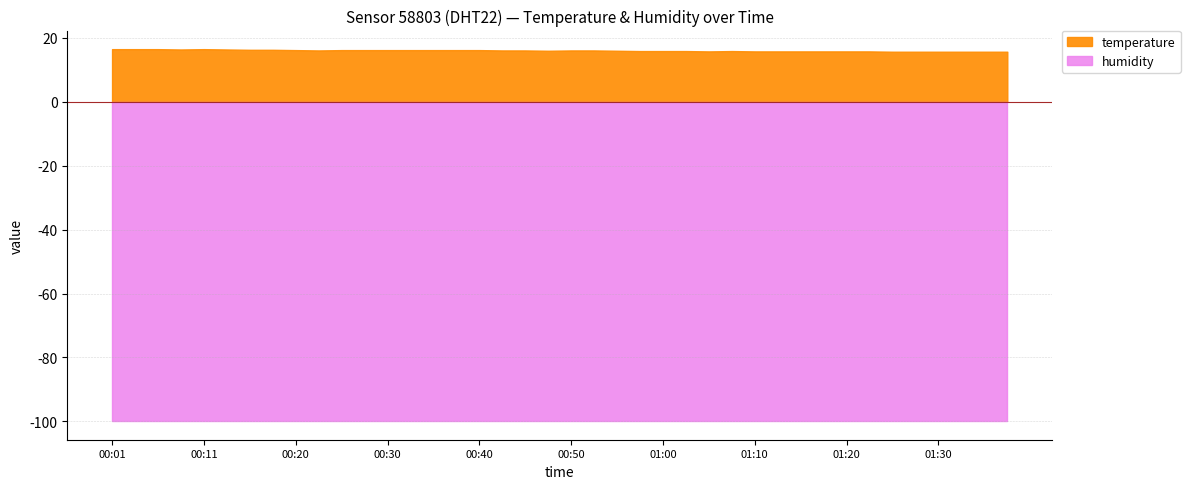

What is the difference between the second highest and minimum values in the temperature series?

0.8